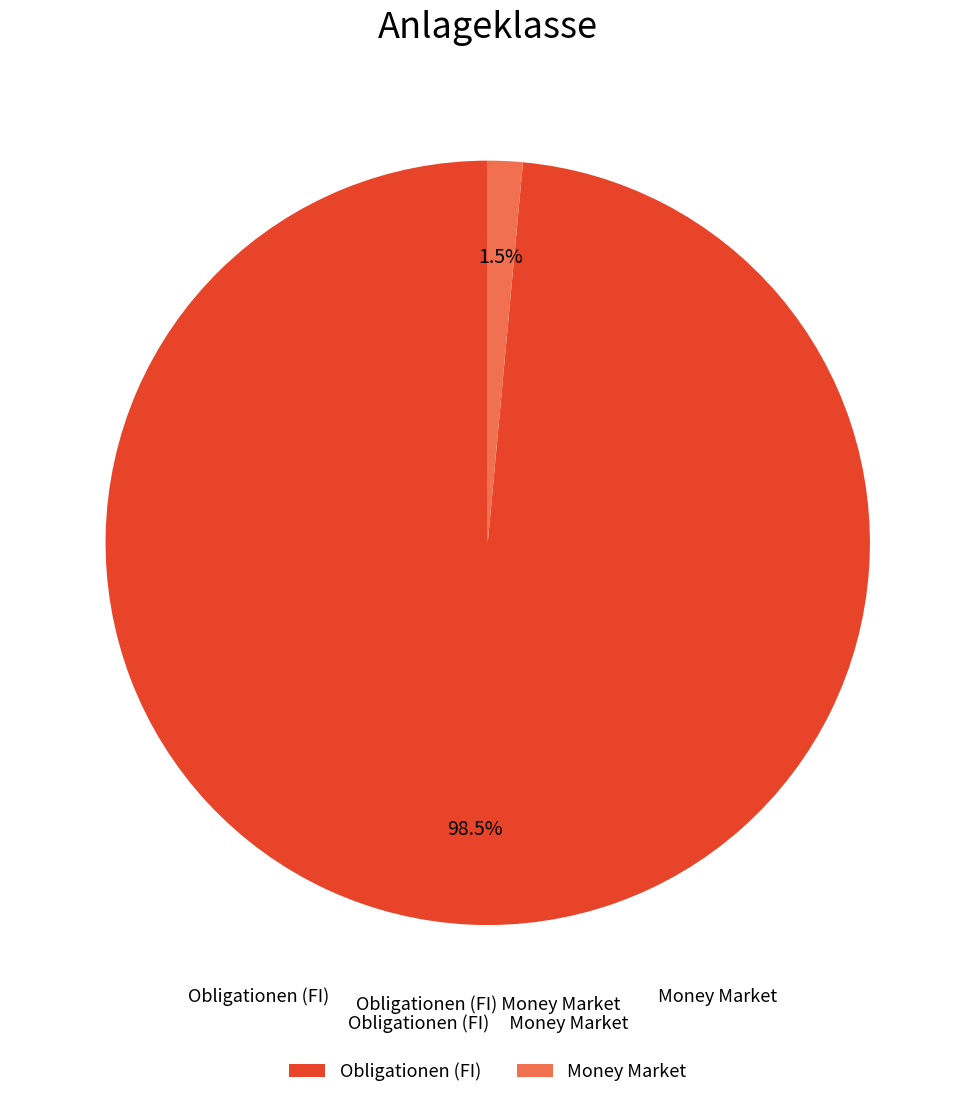

Rank the categories by value from lowest to highest.

Money Market, Obligationen (FI)